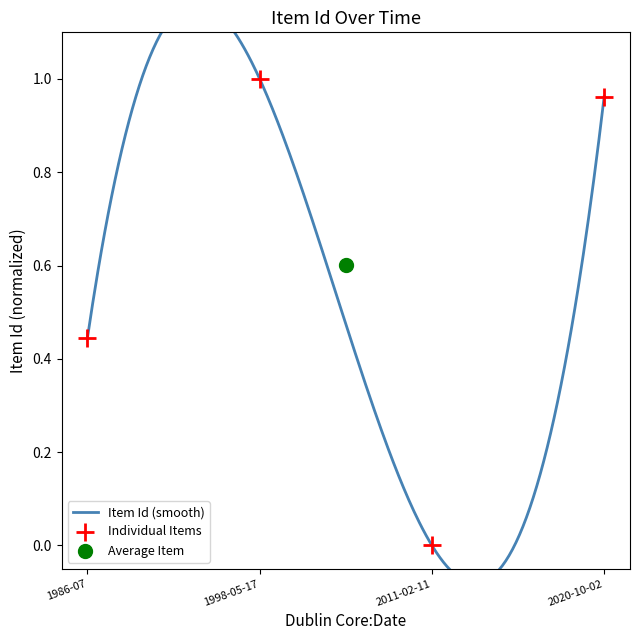

What is the change in value from 1986-07 to 2020-10-02?

+0.5